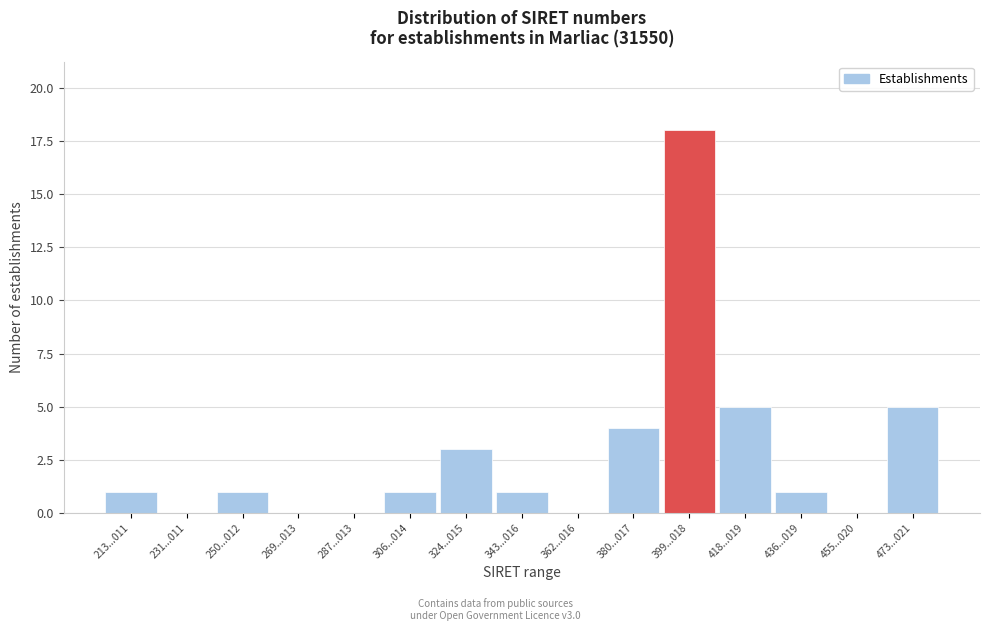

Reading left to right, what are all the values shown in this chart?

213...011=1	231...011=0	250...012=1	269...013=0	287...013=0	306...014=1	324...015=3	343...016=1	362...016=0	380...017=4	399...018=18	418...019=5	436...019=1	455...020=0	473...021=5